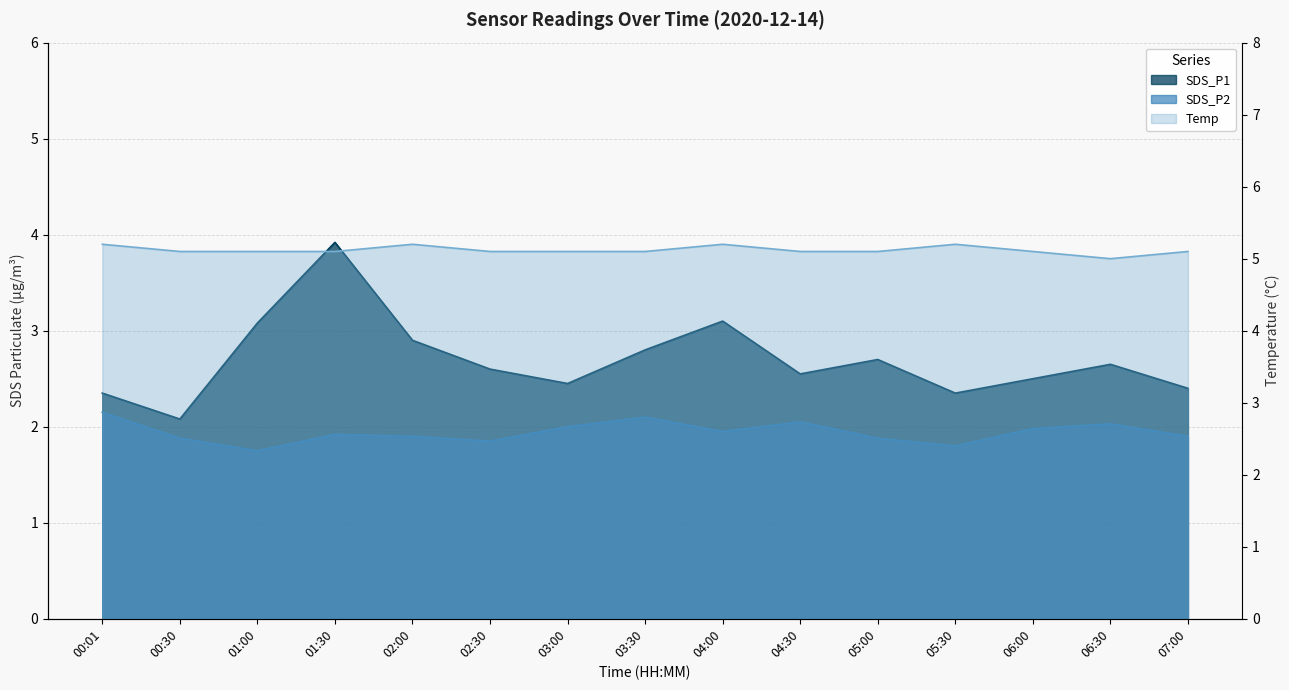

What is the value of the SDS_P2 point at the 10th from the left?

2.0